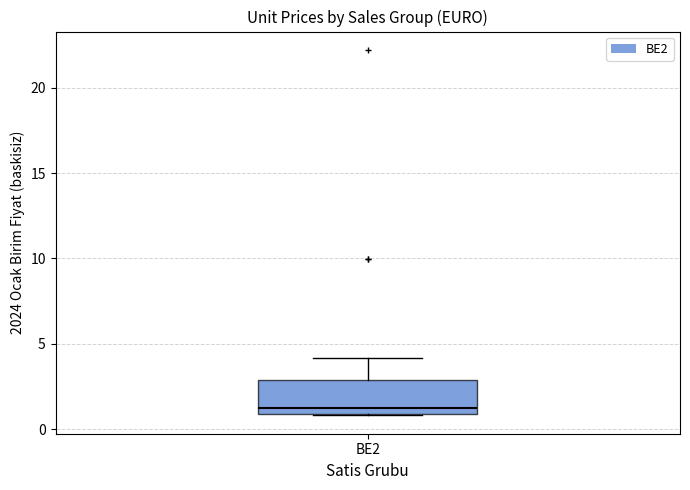

Read this box plot against the y-axis: the position of the median line, the range covered by the box, and the ends of both whiskers. The values are not printed on the chart, so give them approximately, as read against the axis.

median 1.5, box 1.0 to 3.0, whiskers 1.0 to 4.0